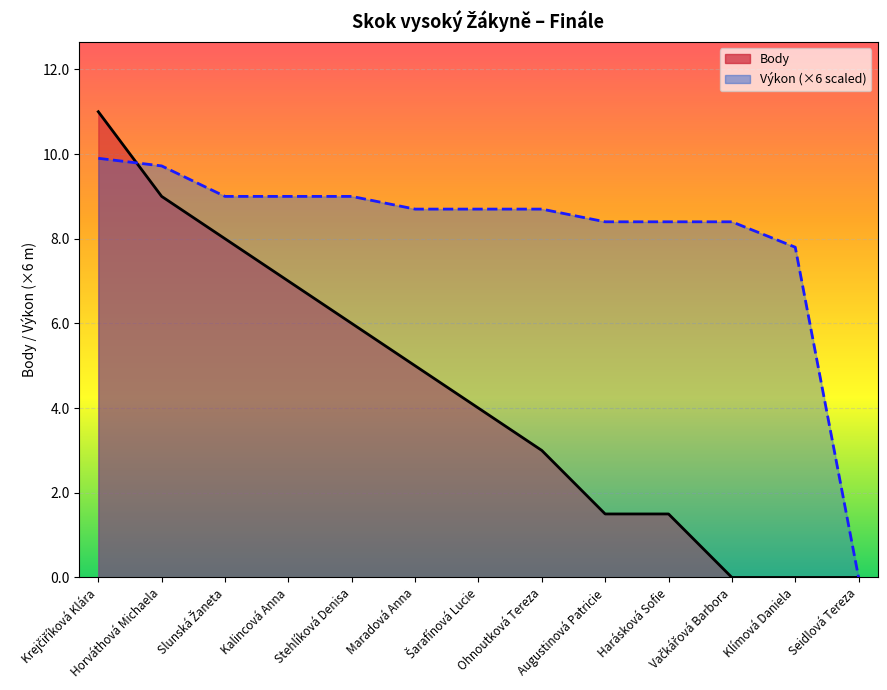

Which series has the widest spread of values?

Body (line)